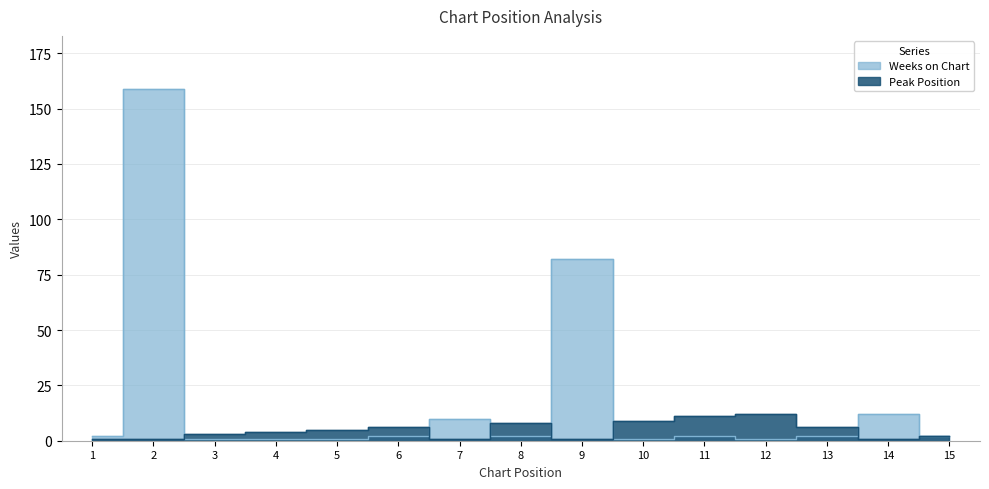

What is the difference between the second highest and minimum values in the Weeks on Chart series?

81